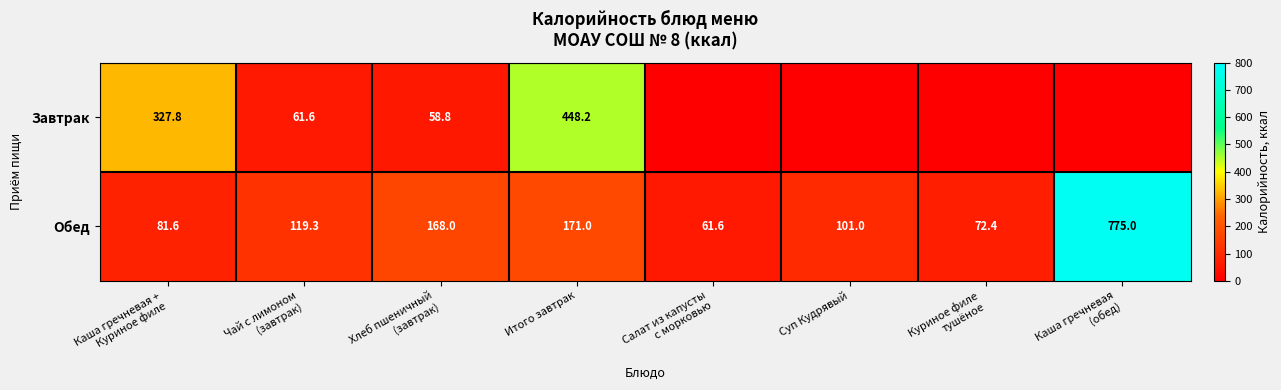

Which label corresponds to the smallest value in the chart?

Салат из капусты
с морковью